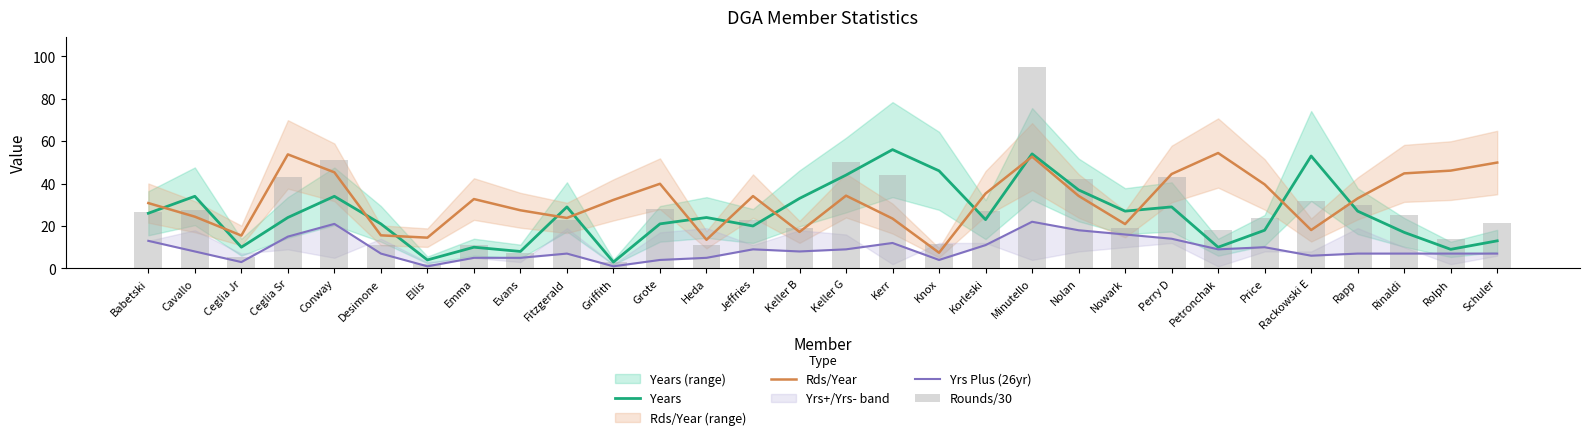

True or false: Yrs Plus (26yr) has a value of 1.0 at Ellis.

True